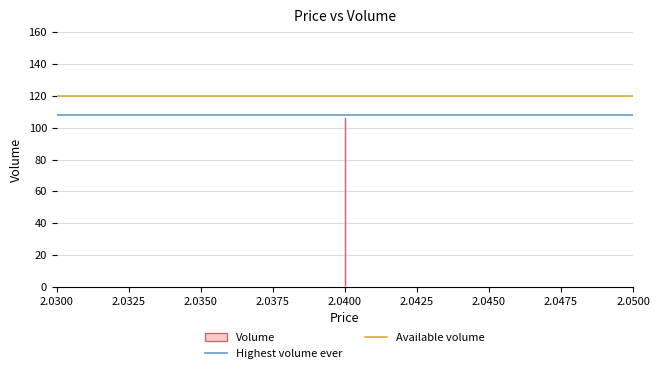

Is the value of Highest volume ever at 2.0325 greater than the value of Available volume at 2.0325?

No